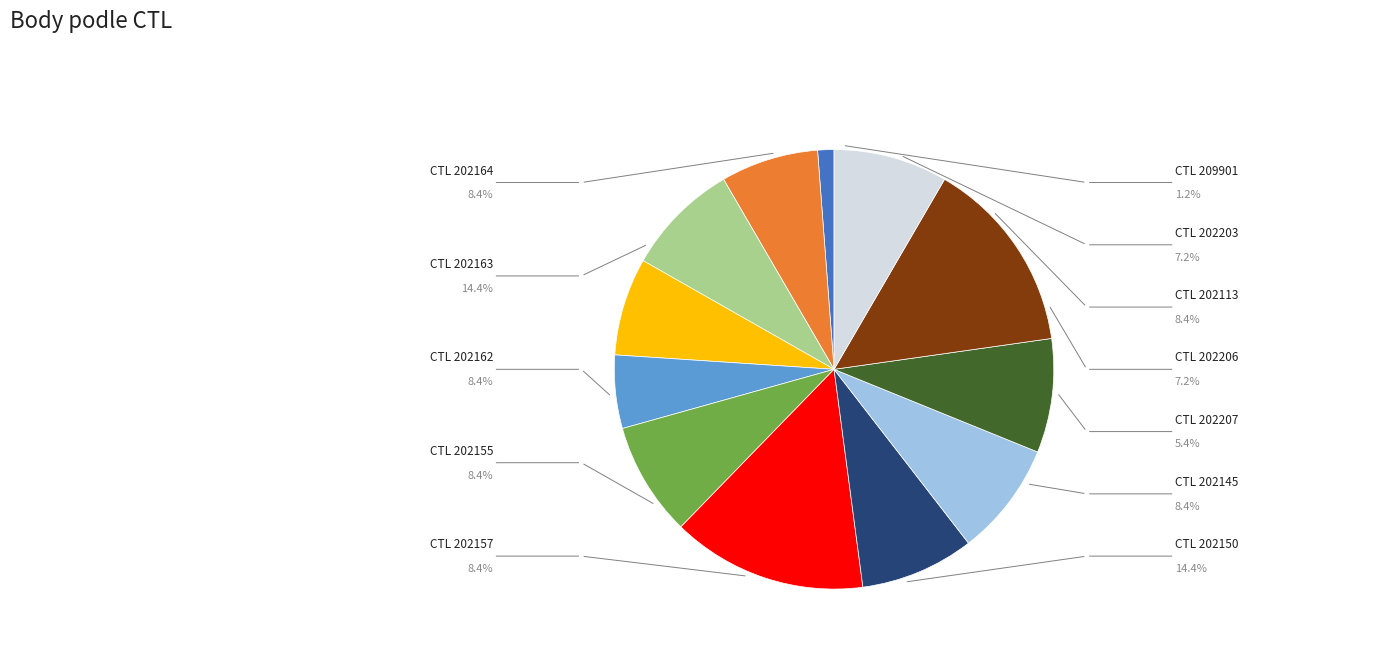

Does any single category account for the majority?

No